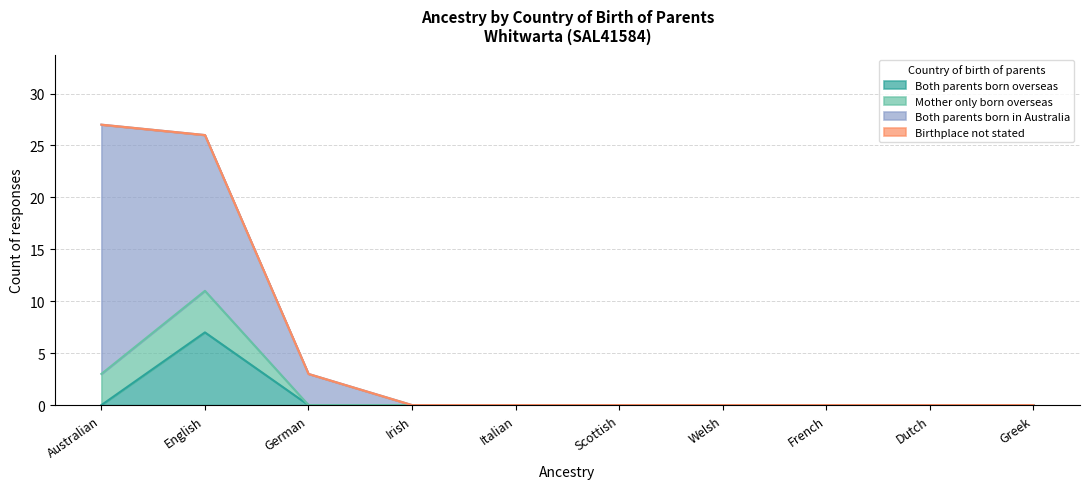

Count the Both parents born overseas values in the range 0 to 1.

9